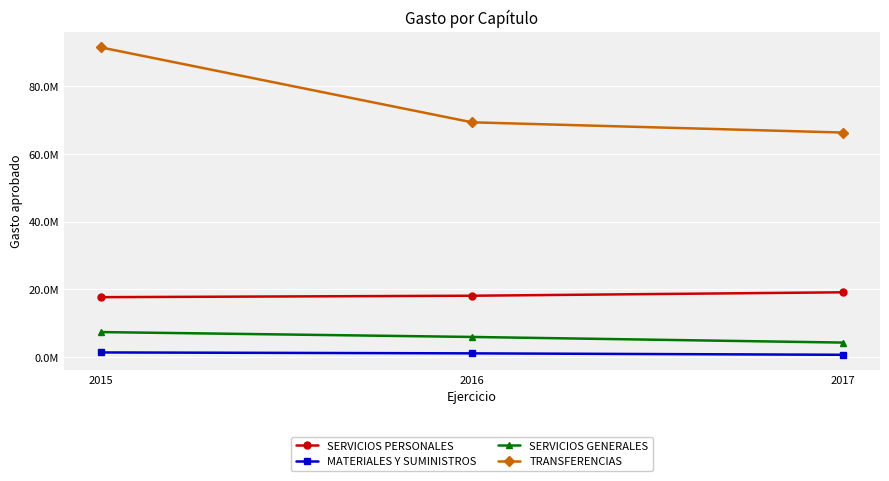

Which has a higher value, 2016 or 2017?

2017